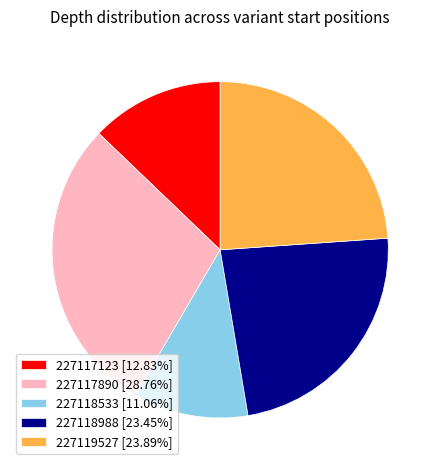

Does any single category account for the majority?

No